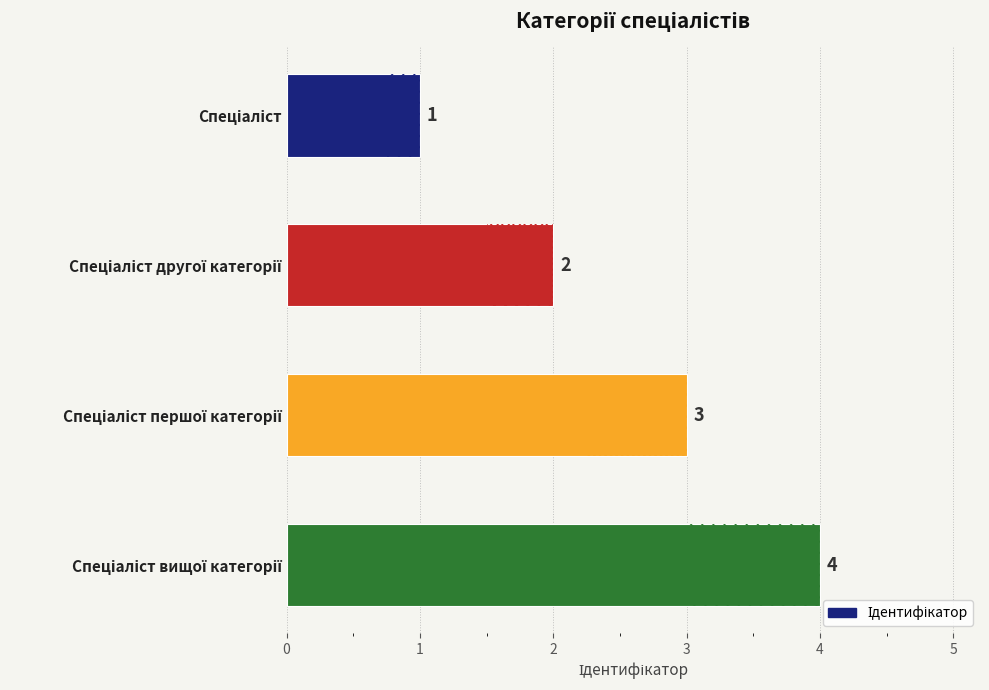

Count the values in the range 2 to 4.

3